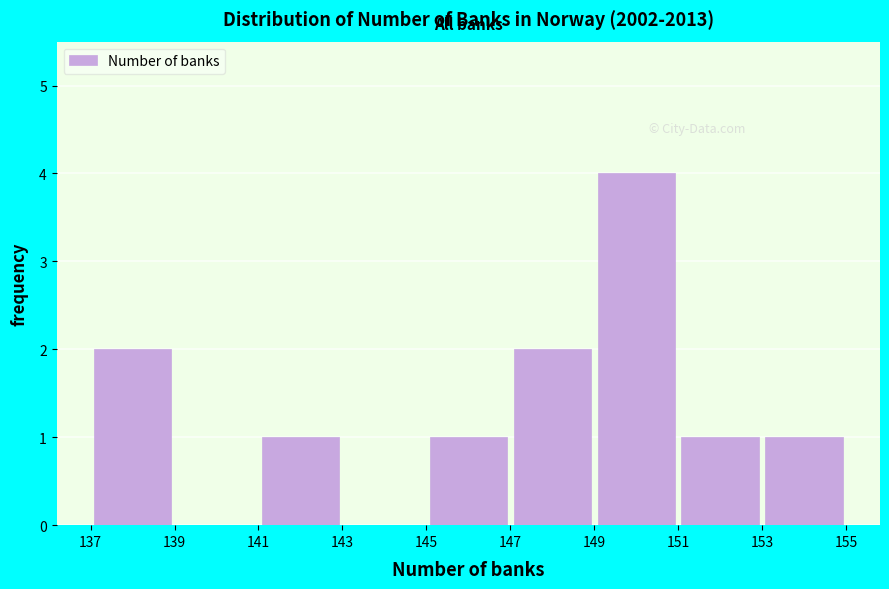

Reading left to right, transcribe this chart: for each bar, give the range it covers on the x-axis and its height. The values are not printed on the chart, so give them approximately, as read against the axis.

137 to 139: 2
139 to 141: 0
141 to 143: 1
143 to 145: 0
145 to 147: 1
147 to 149: 2
149 to 151: 4
151 to 153: 1
153 to 155: 1